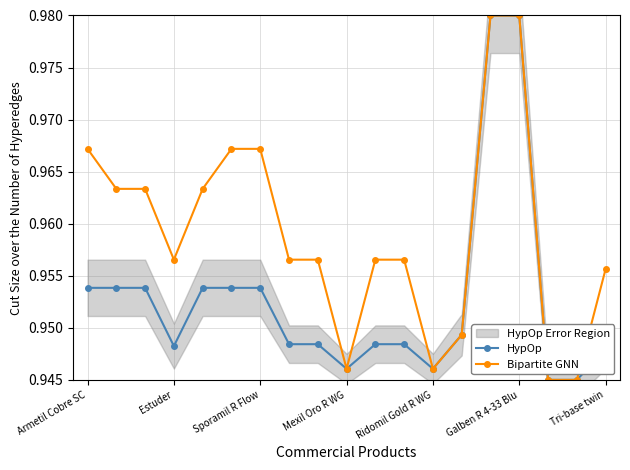

Reading left to right, extract all data points from this chart.

HypOp: 1.0	1.0	1.0	0.9	1.0	1.0	1.0	0.9	0.9	0.9	0.9	0.9	0.9	0.9	1.0	1.0	0.9	0.9	0.9
Bipartite GNN: 1.0	1.0	1.0	1.0	1.0	1.0	1.0	1.0	1.0	0.9	1.0	1.0	0.9	0.9	1.0	1.0	0.9	0.9	1.0